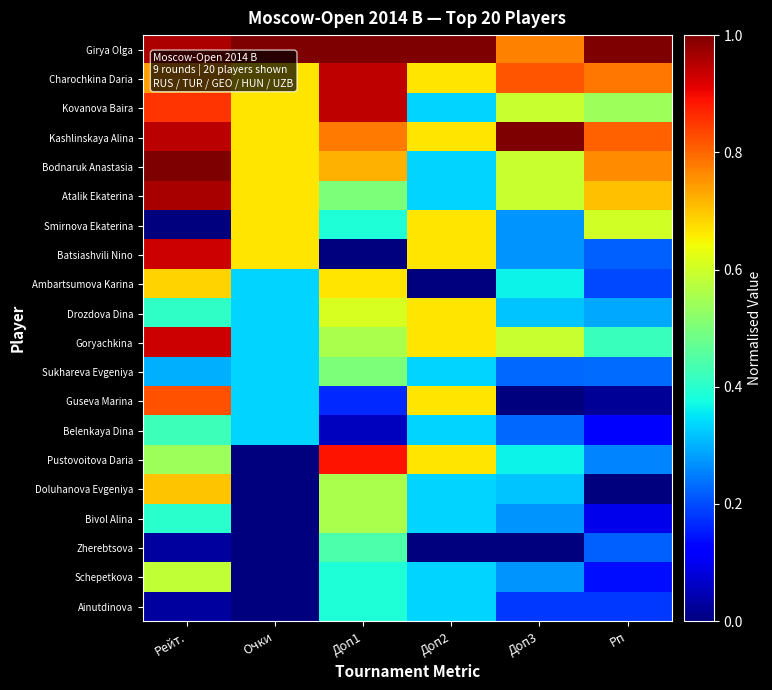

What is the total value across all series at Доп2?

9.3